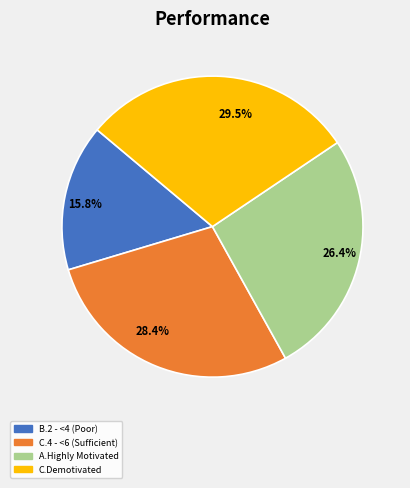

What is the ratio of the value at C.4 - <6 (Sufficient) to the value at A.Highly Motivated?

1.1